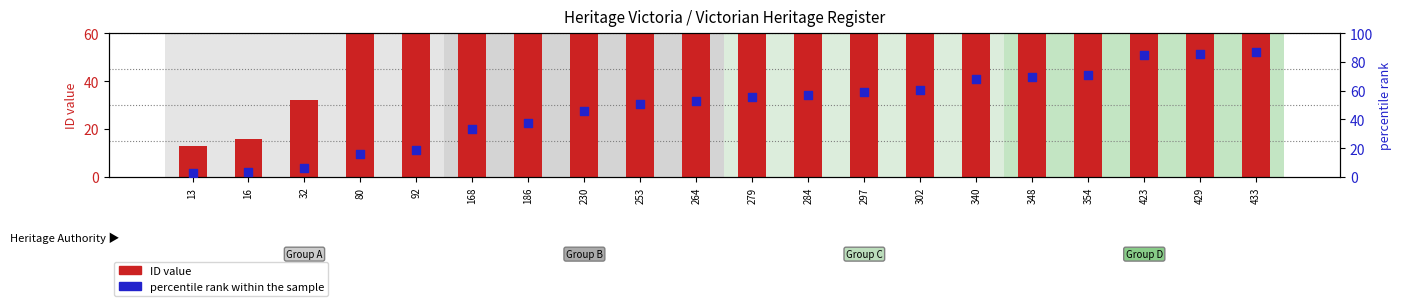

At which category is the sum across all series the highest?

433